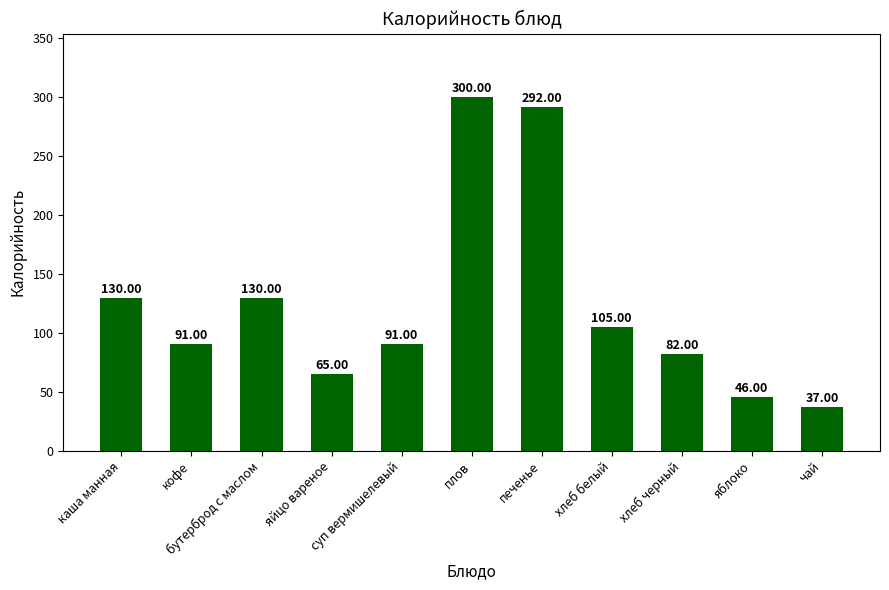

Reading right to left, what are all the values shown in this chart?

37	46	82	105	292	300	91	65	130	91	130